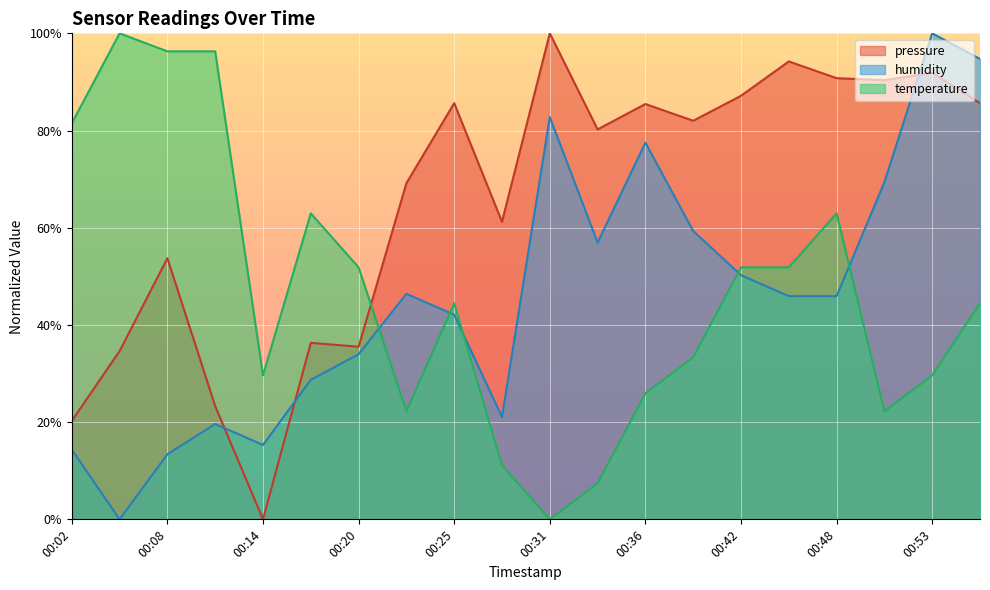

Reading right to left, transcribe all the data shown in this chart.

pressure: 85.6	91.9	90.4	90.8	94.2	87.1	82.0	85.5	80.2	100.0	61.2	85.6	69.2	35.5	36.3	0.0	23.3	53.7	34.6	20.3
humidity: 94.7	100.0	69.4	45.9	45.9	50.2	59.3	77.5	56.9	82.8	21.1	42.1	46.4	34.0	28.7	15.3	19.6	13.4	0.0	14.4
temperature: 44.4	29.6	22.2	63.0	51.9	51.9	33.3	25.9	7.4	0.0	11.1	44.4	22.2	51.9	63.0	29.6	96.3	96.3	100.0	81.5